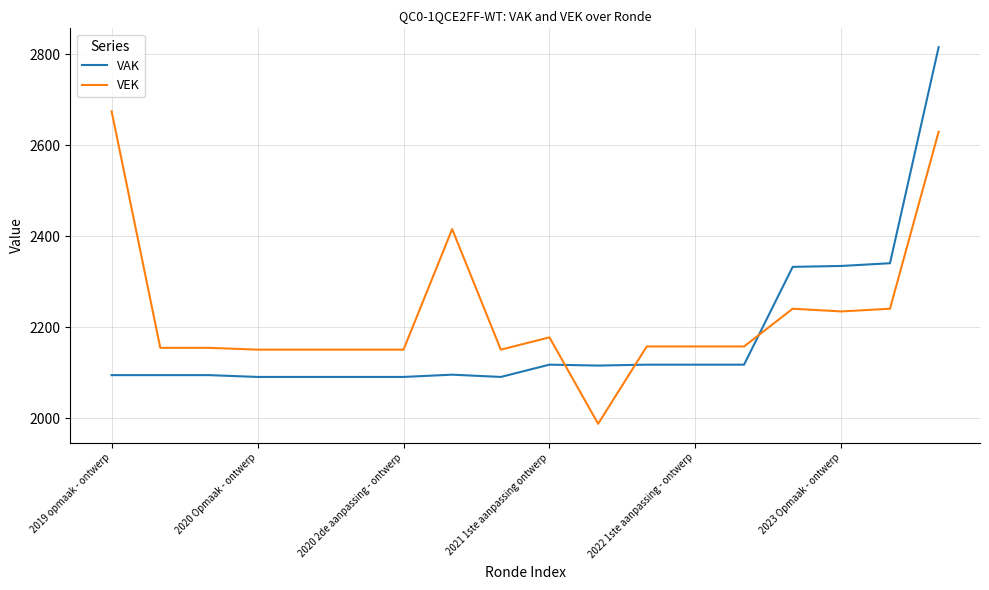

Is this an area chart (filled region under the line)?

No